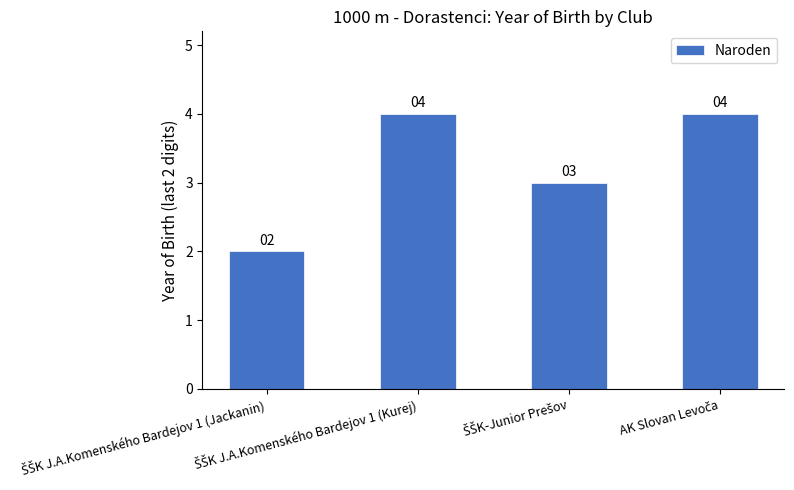

What is the average value?

3